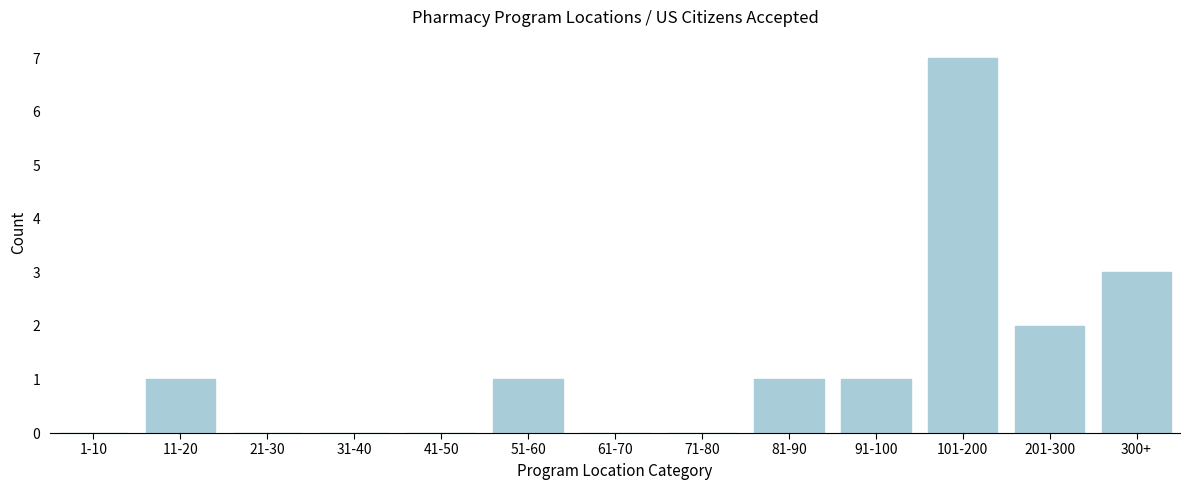

Reading left to right, transcribe all the data shown in this chart.

1-10=0	11-20=1	21-30=0	31-40=0	41-50=0	51-60=1	61-70=0	71-80=0	81-90=1	91-100=1	101-200=7	201-300=2	300+=3